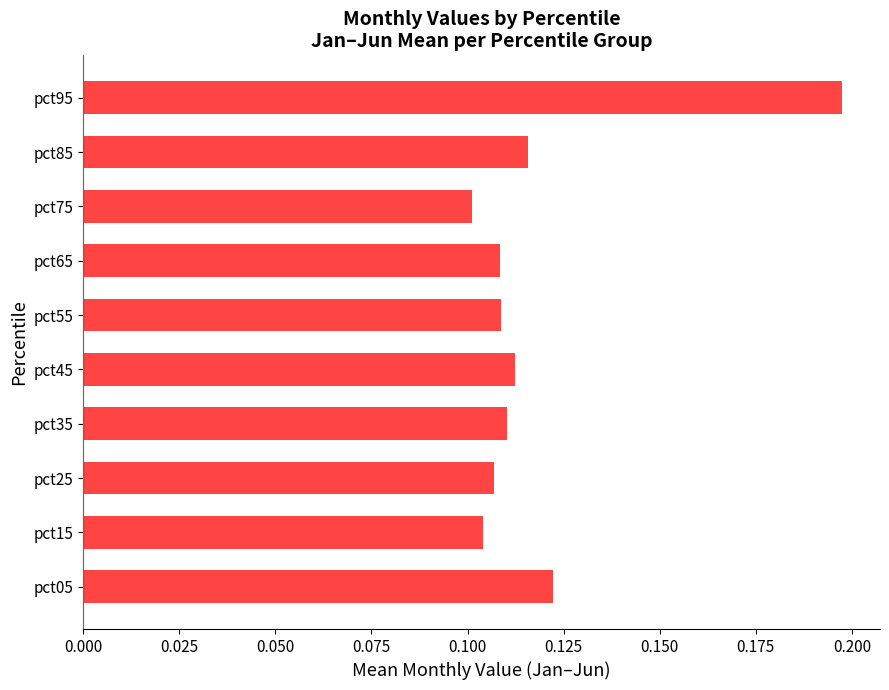

Which has a higher value, pct65 or pct35?

pct35